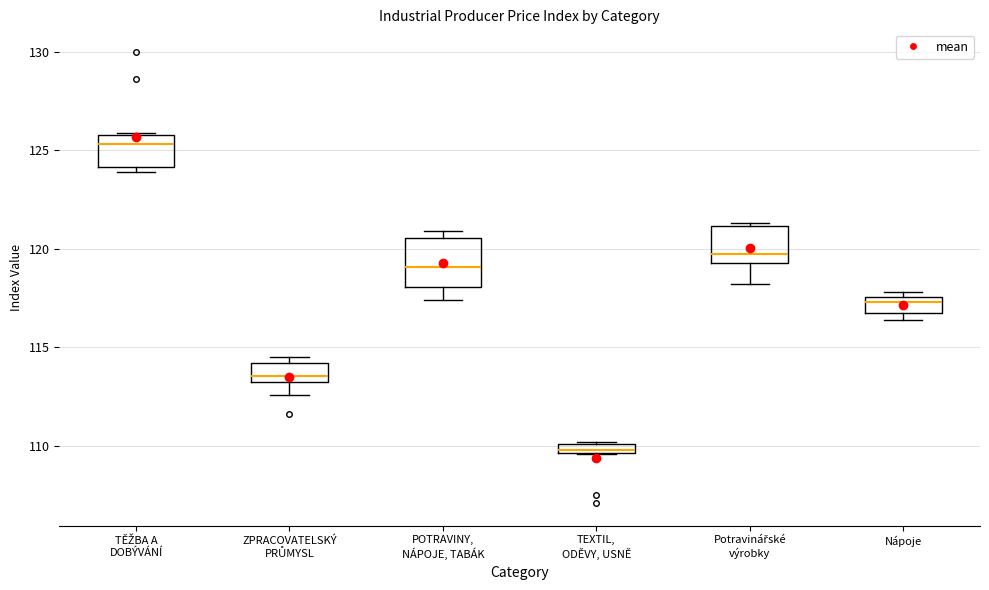

Which box's median line is the lowest?

TEXTIL, ODĚVY, USNĚ